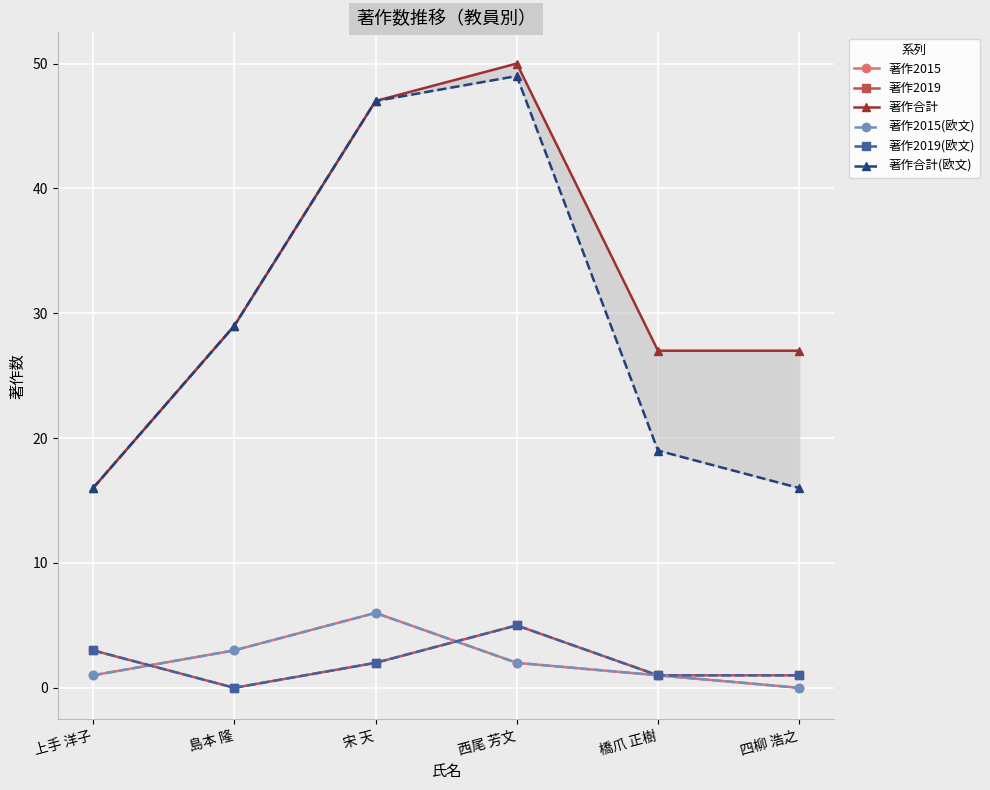

Rank the categories by 著作2015 value from lowest to highest.

四柳 浩之, 上手 洋子, 橋爪 正樹, 西尾 芳文, 島本 隆, 宋 天